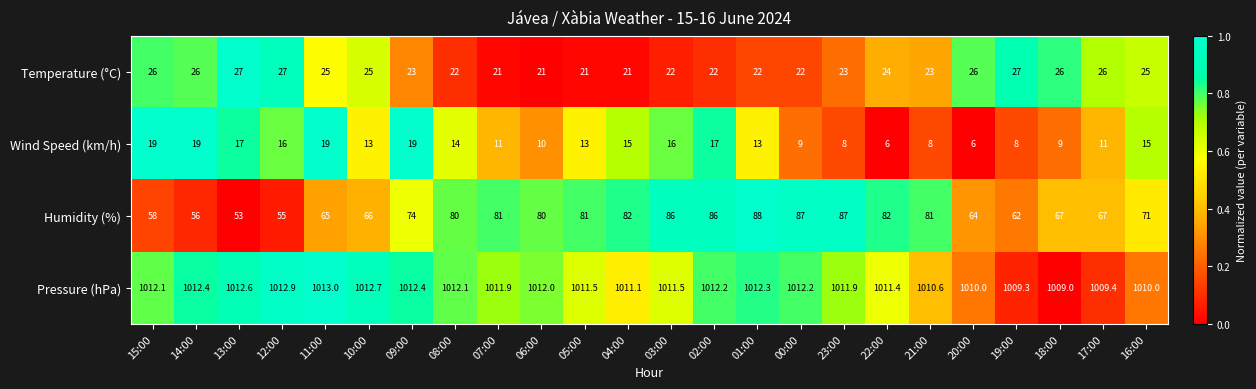

Which category has the highest value across all series?

11:00